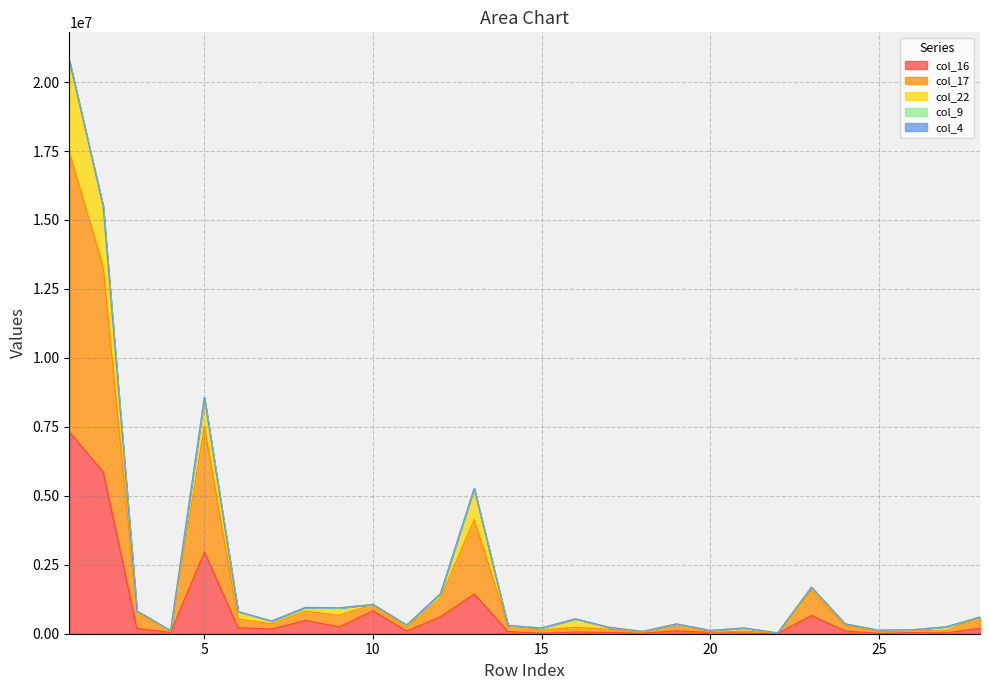

What is the maximum value shown in the chart?

20763942